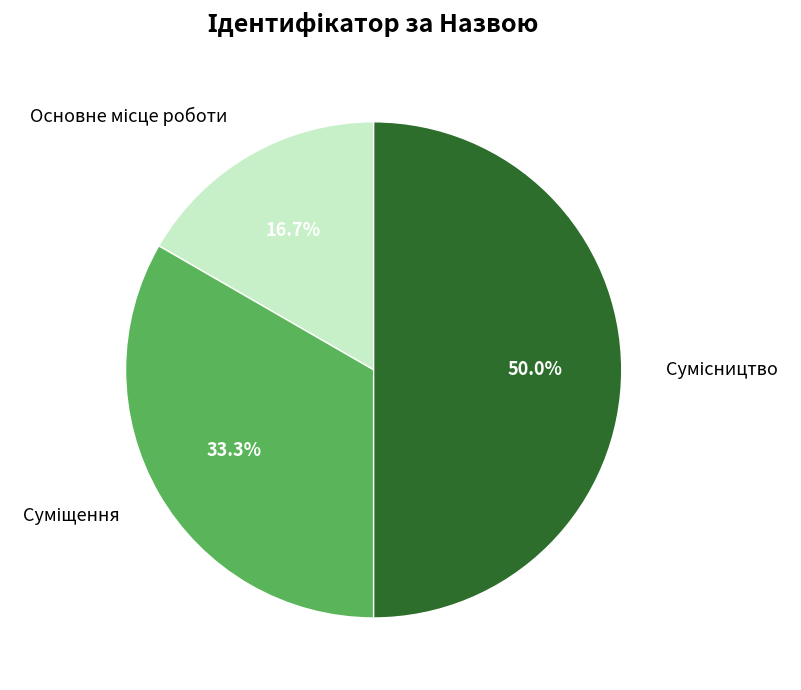

How many slices are in this pie chart?

3